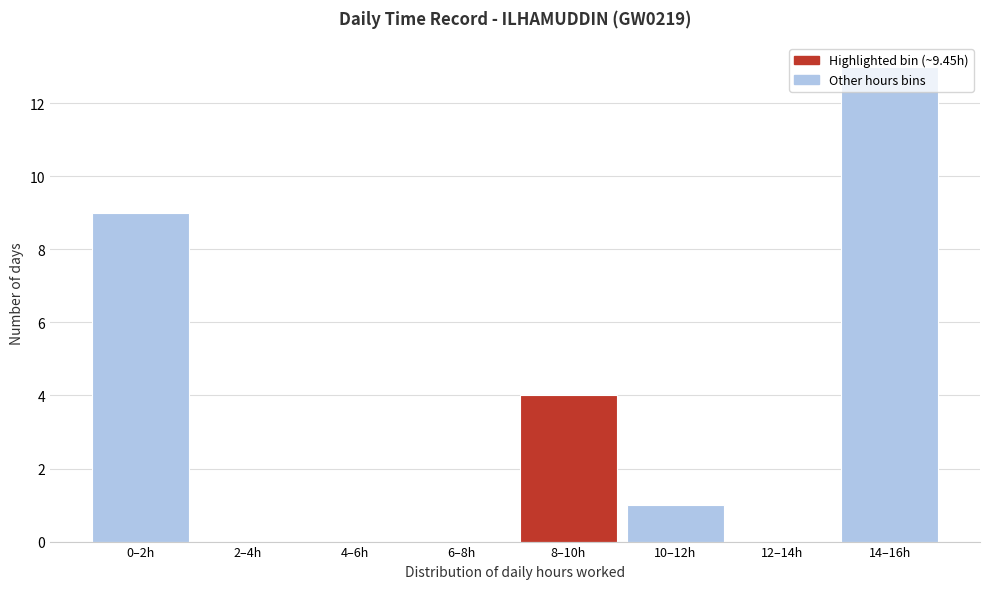

The value at 6–8h is 0. True or false?

True